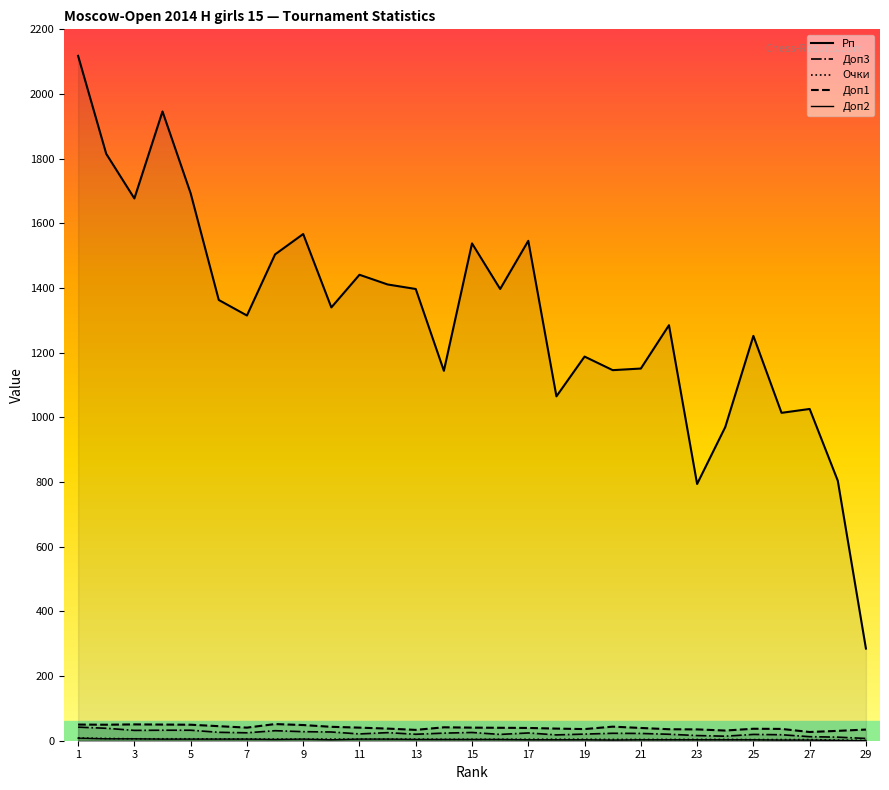

Which category has the highest value in the Доп1 series?

8